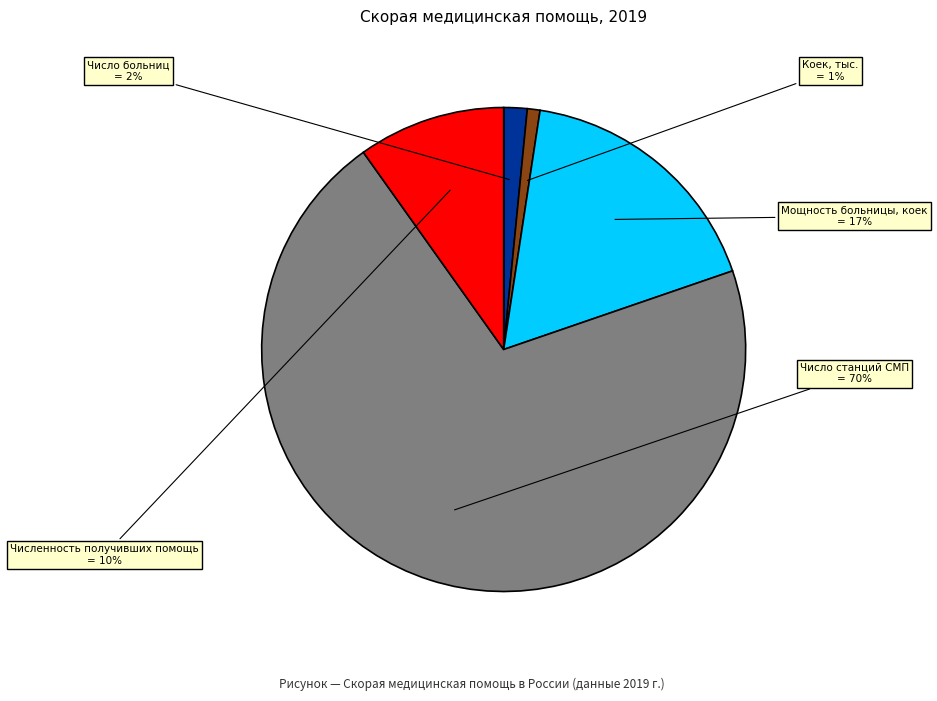

Do Коек, тыс. and Число больниц together represent more than half of the pie?

No